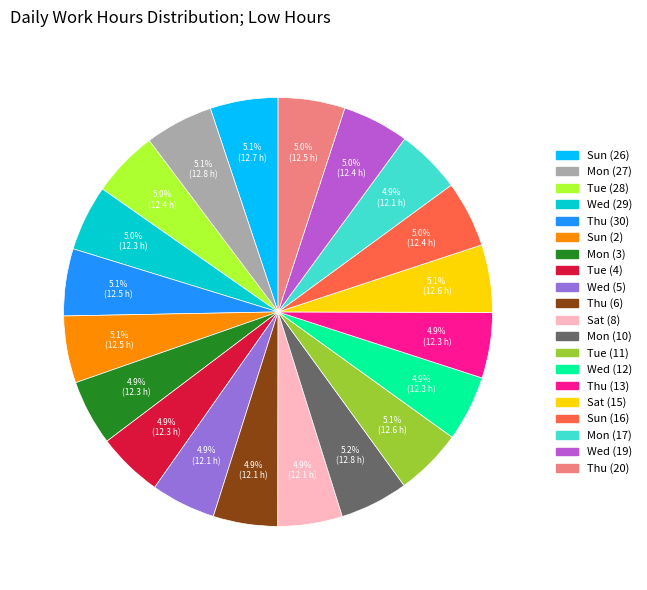

Is there a majority slice in this chart?

No